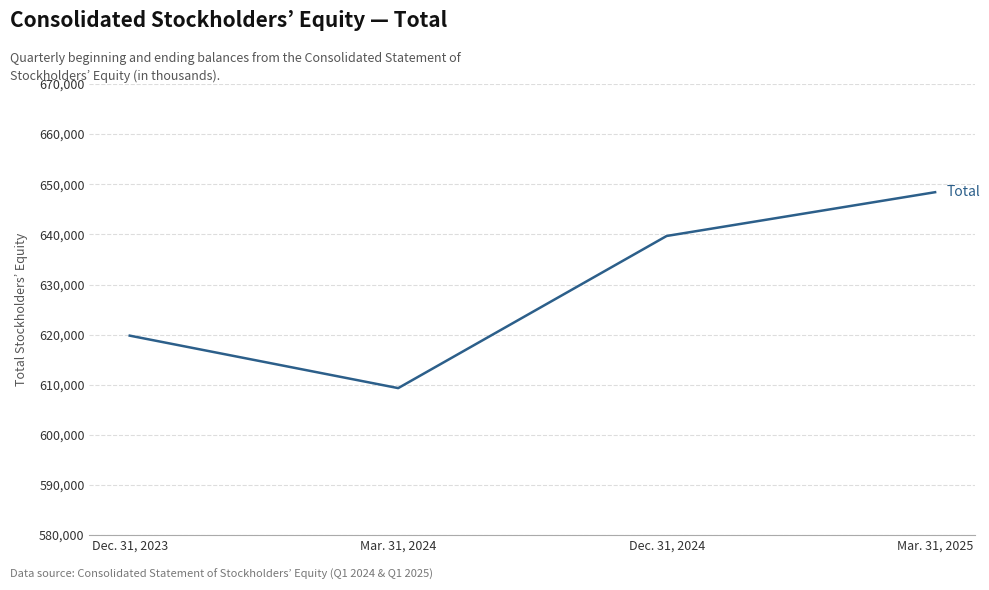

True or false: there are more than 2 points higher than both neighbors.

False